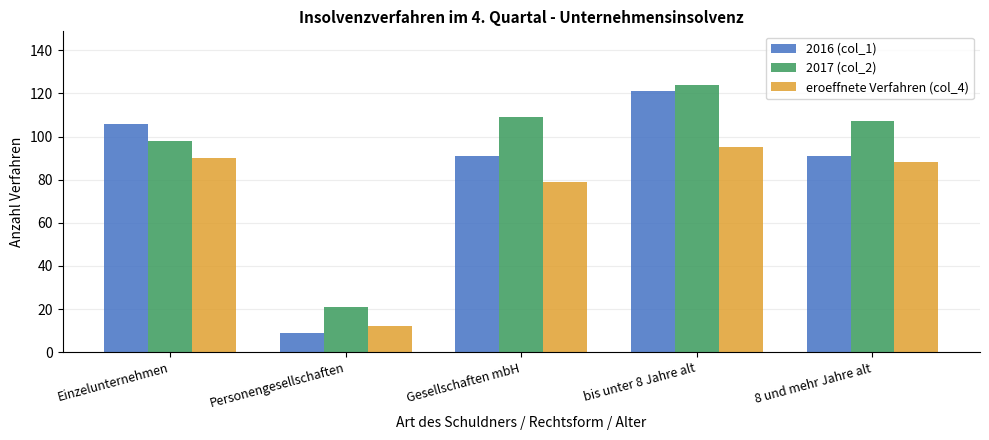

At which label does 2017 (col_2) first exceed 107?

Gesellschaften mbH